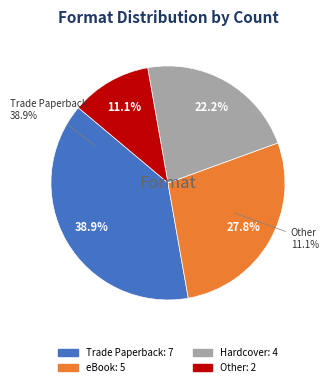

What is the total percentage of eBook and Trade Paperback?

66.7%